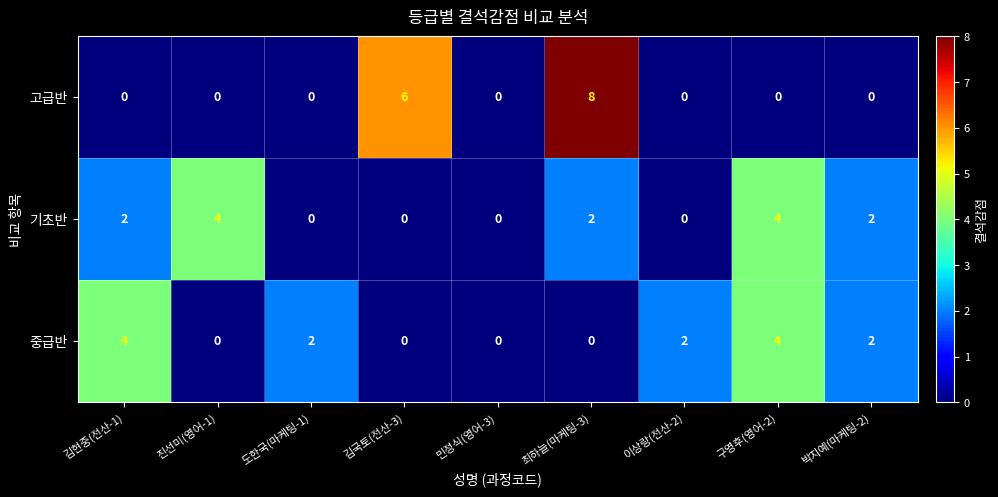

Is the value of 기초반 at 진선미(영어-1) greater than the value of 고급반 at 최하늘(마케팅-3)?

No